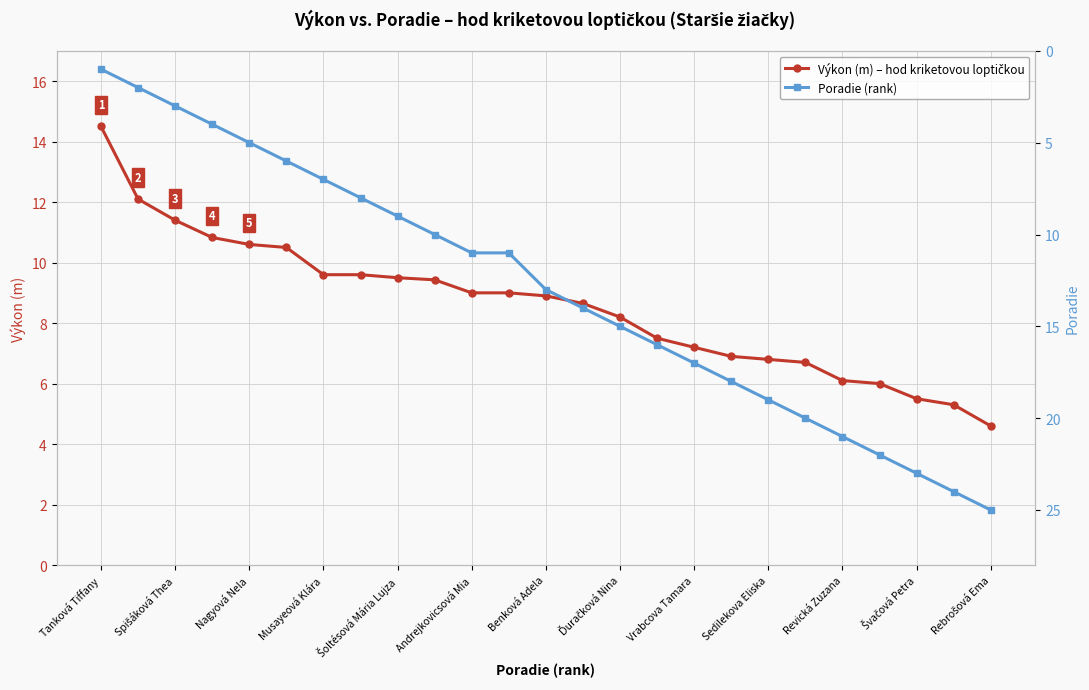

What is the label of the 12th point from the left?

Švačová Petra